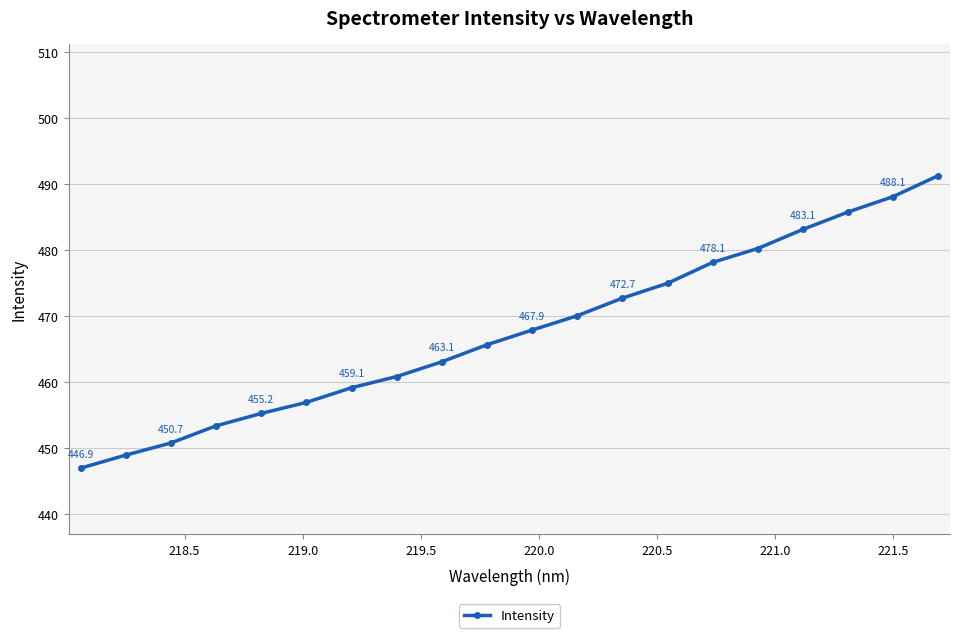

What is the difference between the maximum and second lowest values?

42.4